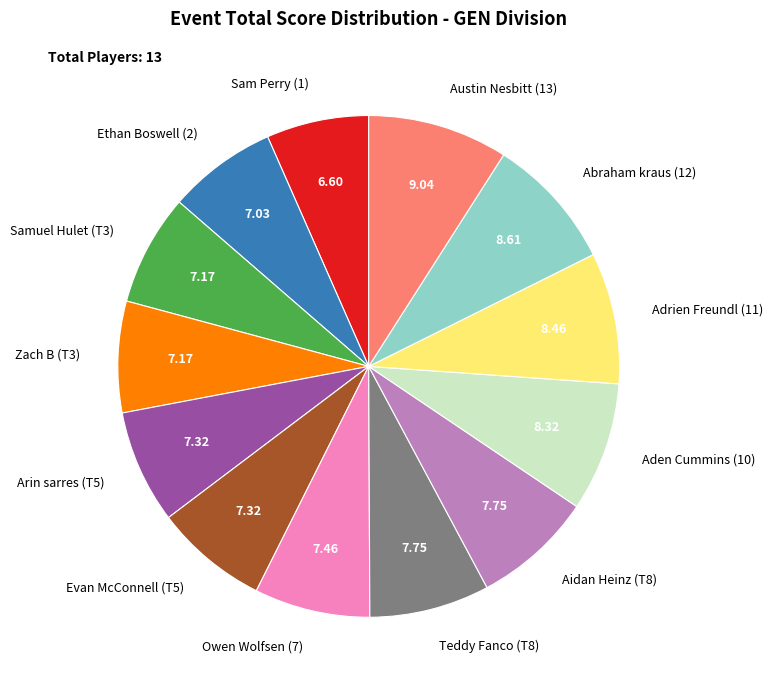

Combined, do Aden Cummins (10) and Sam Perry (1) account for over 50%?

No